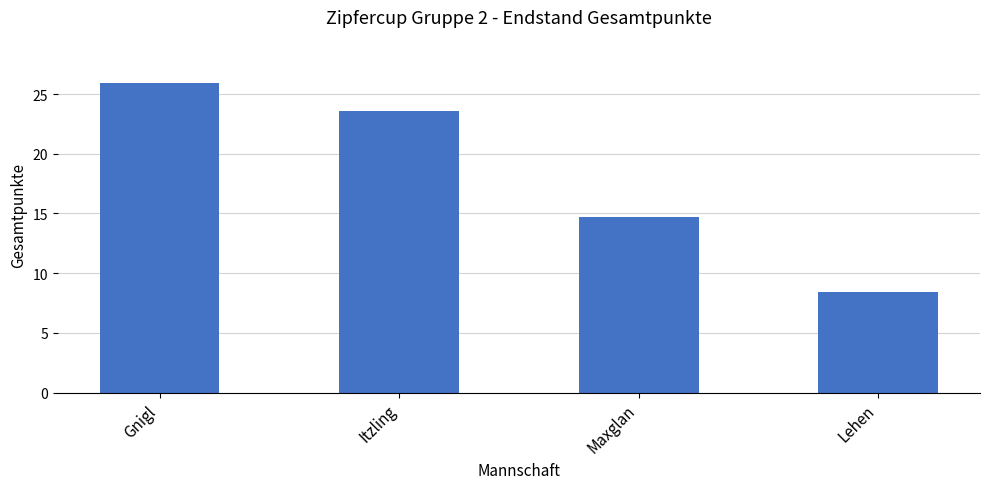

What is the minimum value shown in the chart?

8.4